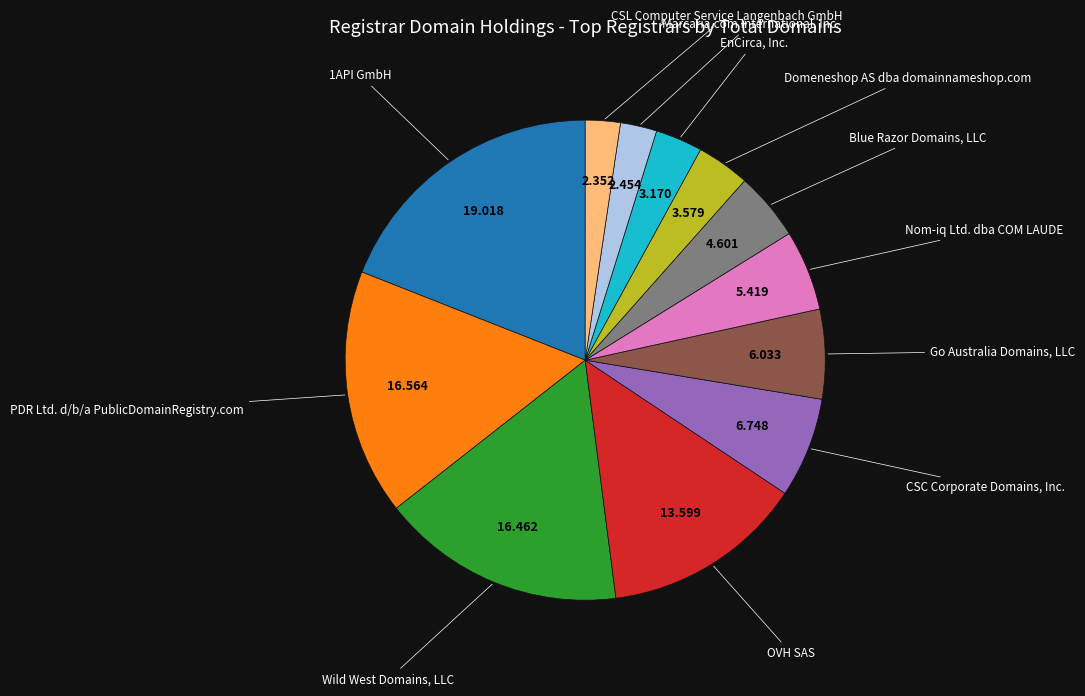

Is there a majority slice in this chart?

No